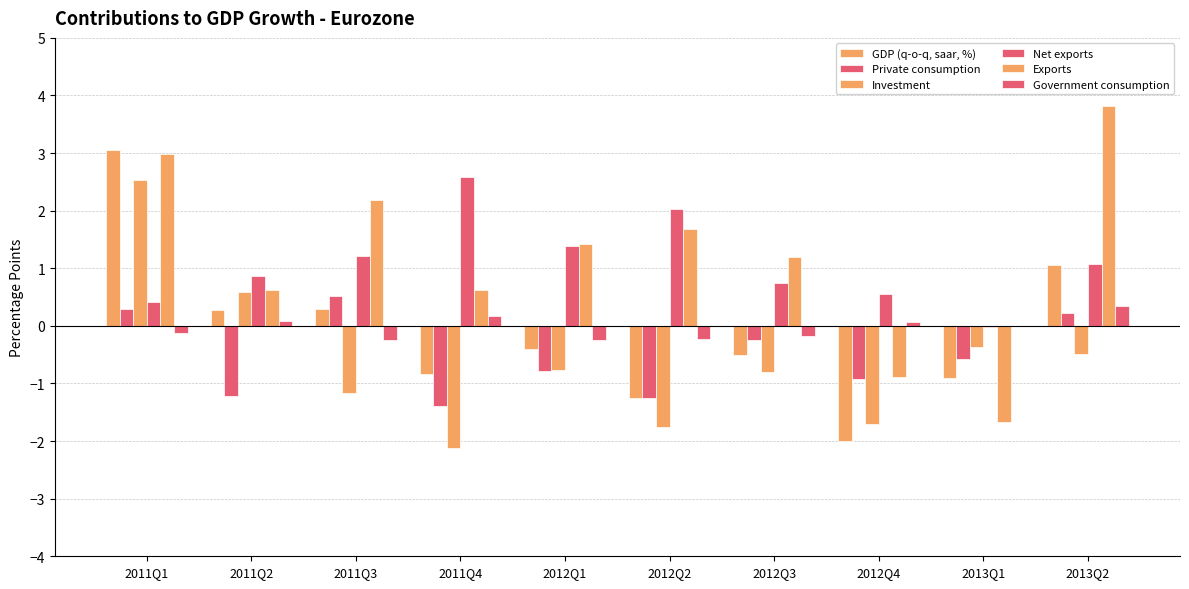

The Exports series shows -2.2 at 2013Q1. True or false?

False